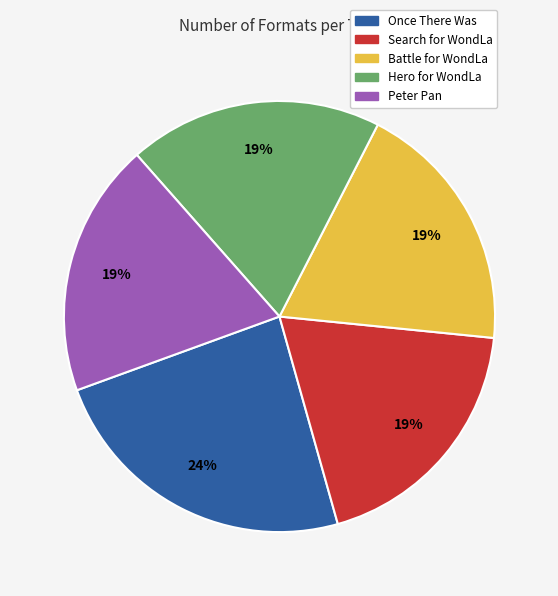

What is the largest slice in the pie chart?

Once There Was